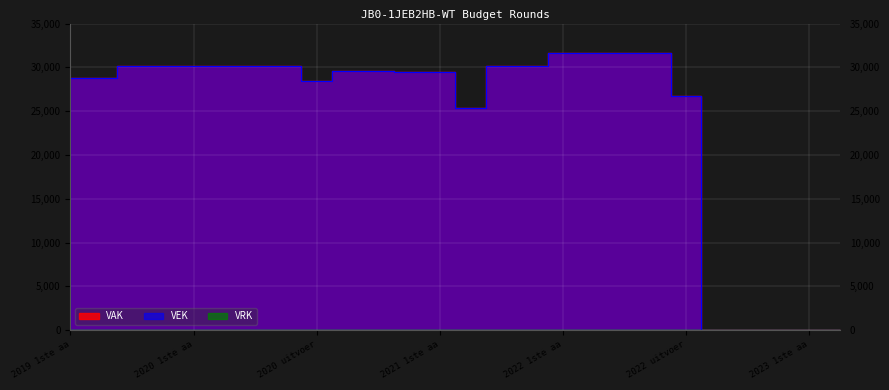

Between 2023 Opmaak - ontwerp and 2022 1ste aanpassing – ontwerp, which is larger?

2022 1ste aanpassing – ontwerp